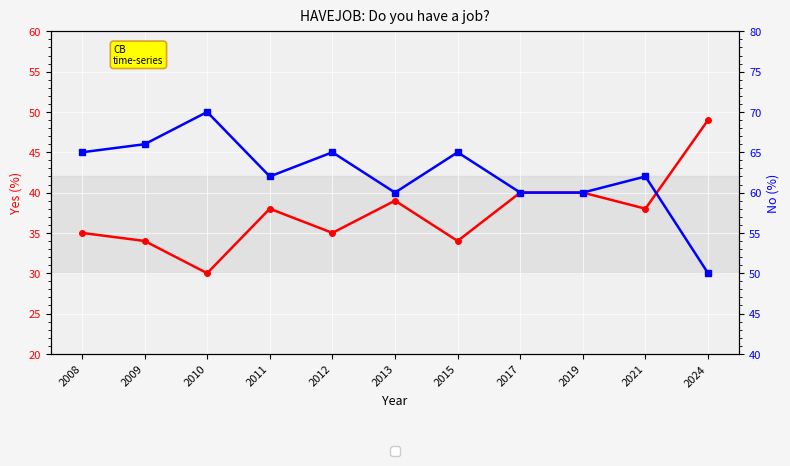

True or false: Yes and No cross at least once.

False